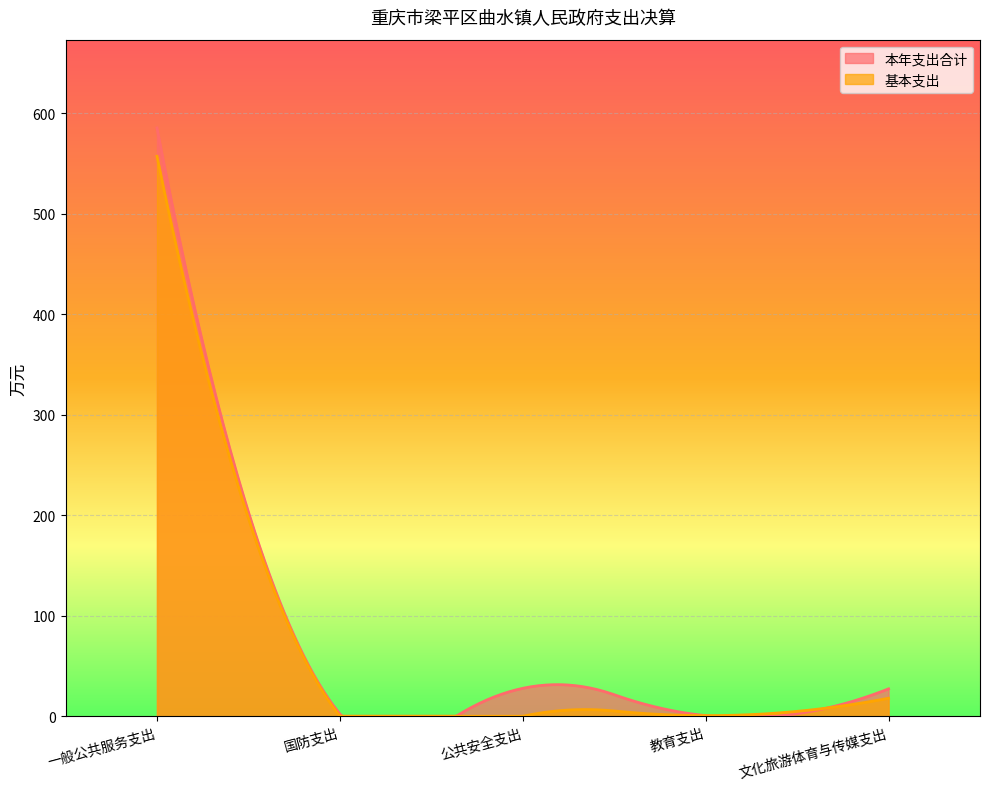

Which category has the highest value in the 本年支出合计 series?

一般公共服务支出